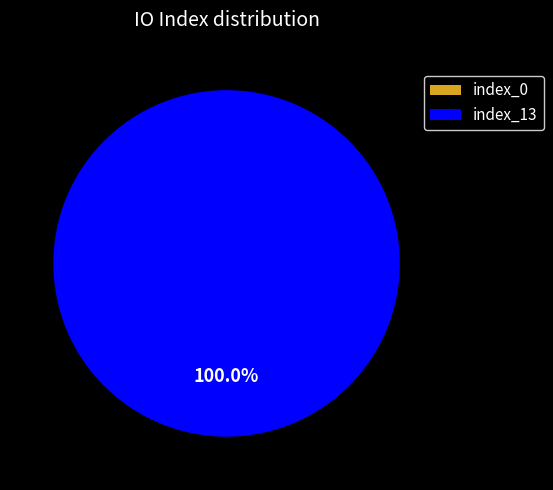

Is it true that tx_index_13 is 99% of the pie?

False